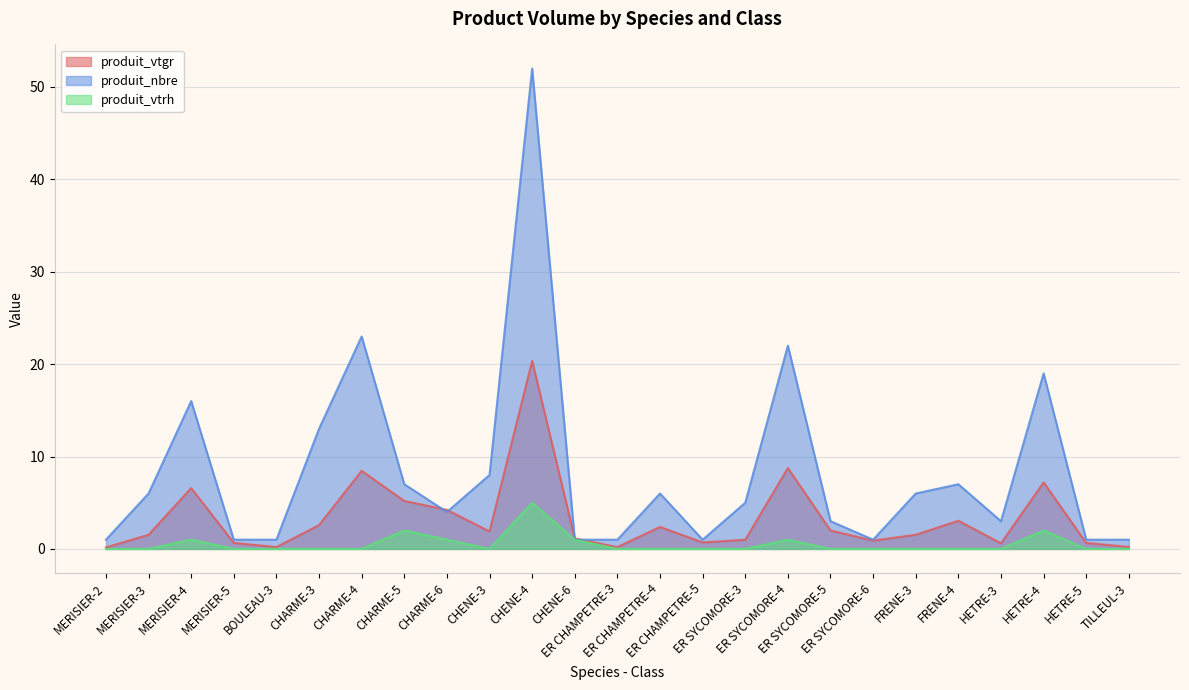

What is the highest value of the produit_vtrh series?

5.0